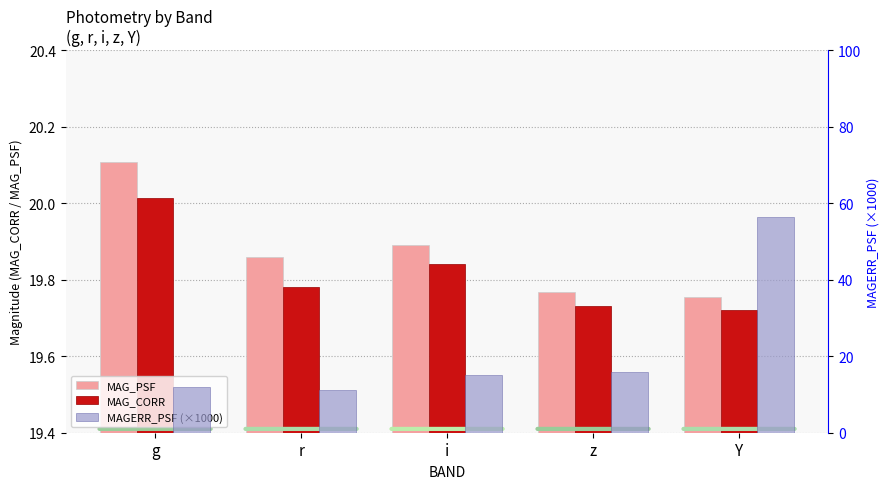

How many distinct data groups are displayed?

3